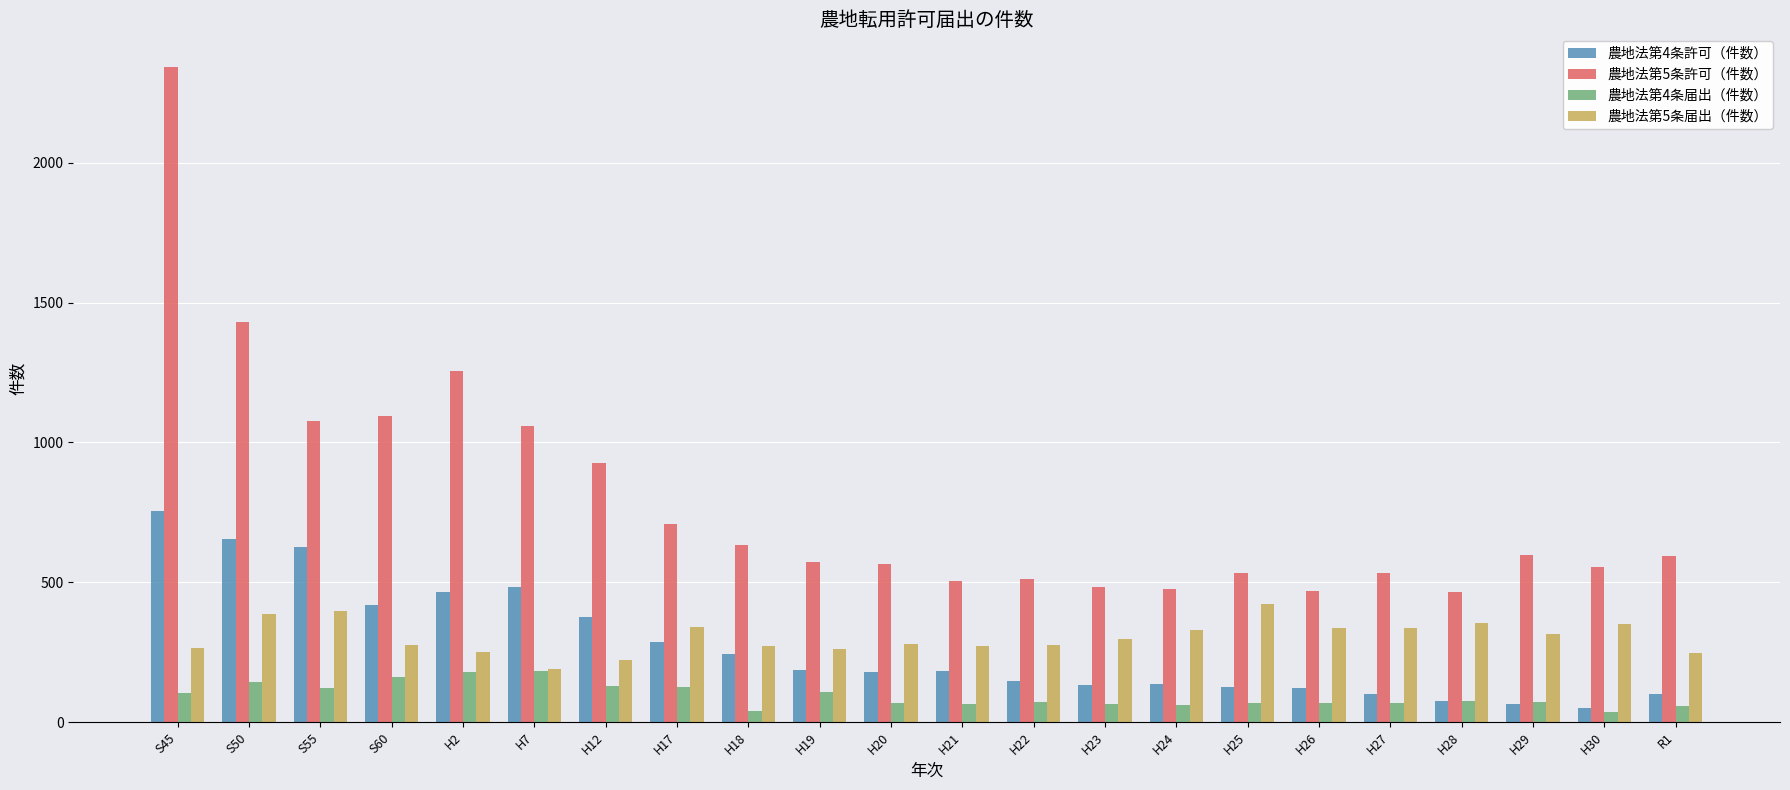

Which series has the largest total across all categories?

農地法第5条許可（件数）